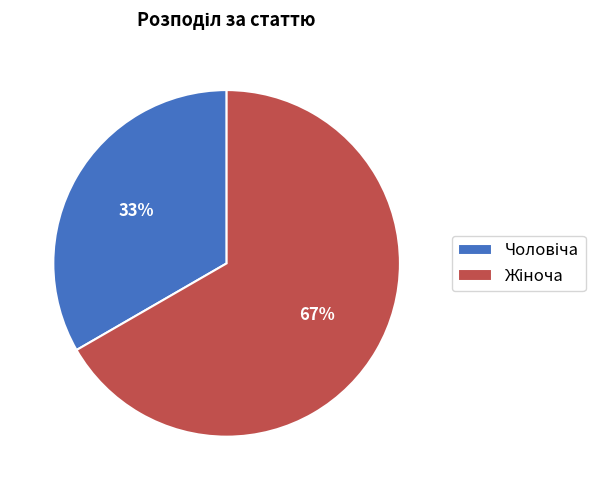

Is there any slice that represents more than half of the pie?

Yes